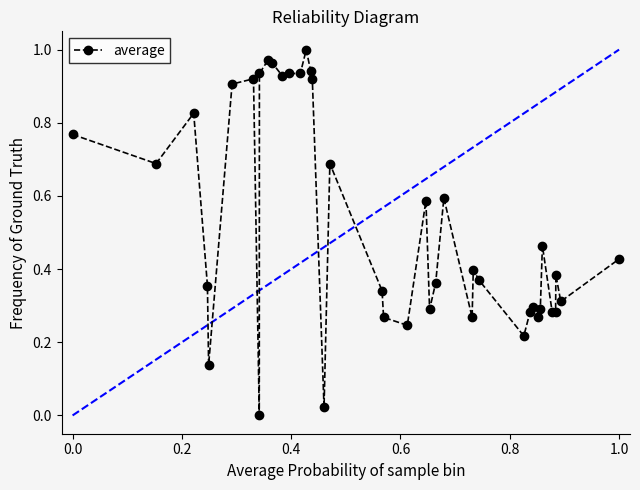

True or false: there are more than 0 points higher than both neighbors.

True